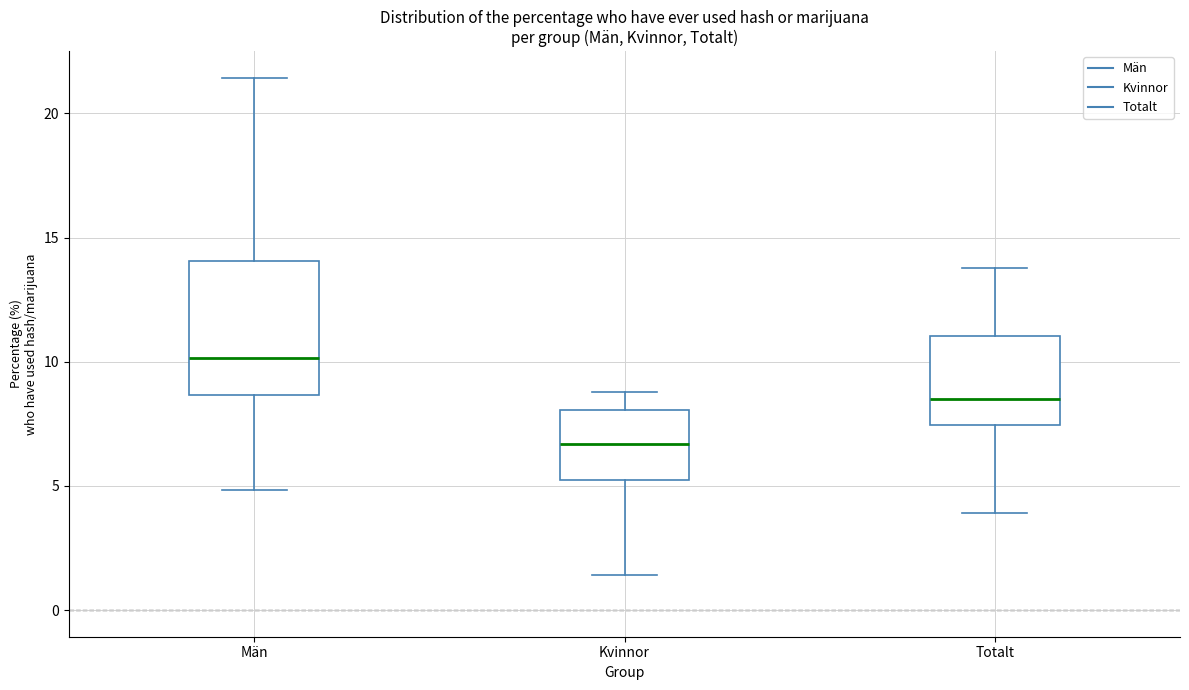

Reading left to right, read every box against the y-axis: the position of its median line, the range the box covers, and the ends of its whiskers. The values are not printed on the chart, so give them approximately, as read against the axis.

Män: median 10.0, box 8.5 to 14.0, whiskers 5.0 to 21.5
Kvinnor: median 6.5, box 5.0 to 8.0, whiskers 1.5 to 9.0
Totalt: median 8.5, box 7.5 to 11.0, whiskers 4.0 to 14.0